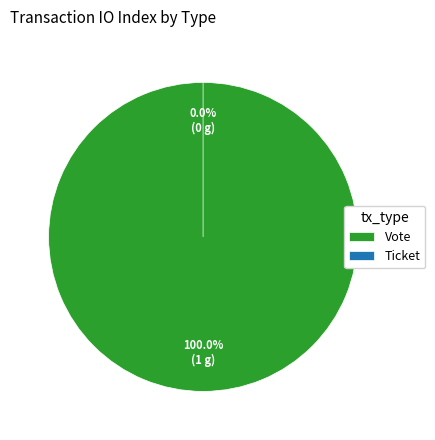

What is the majority slice?

Vote